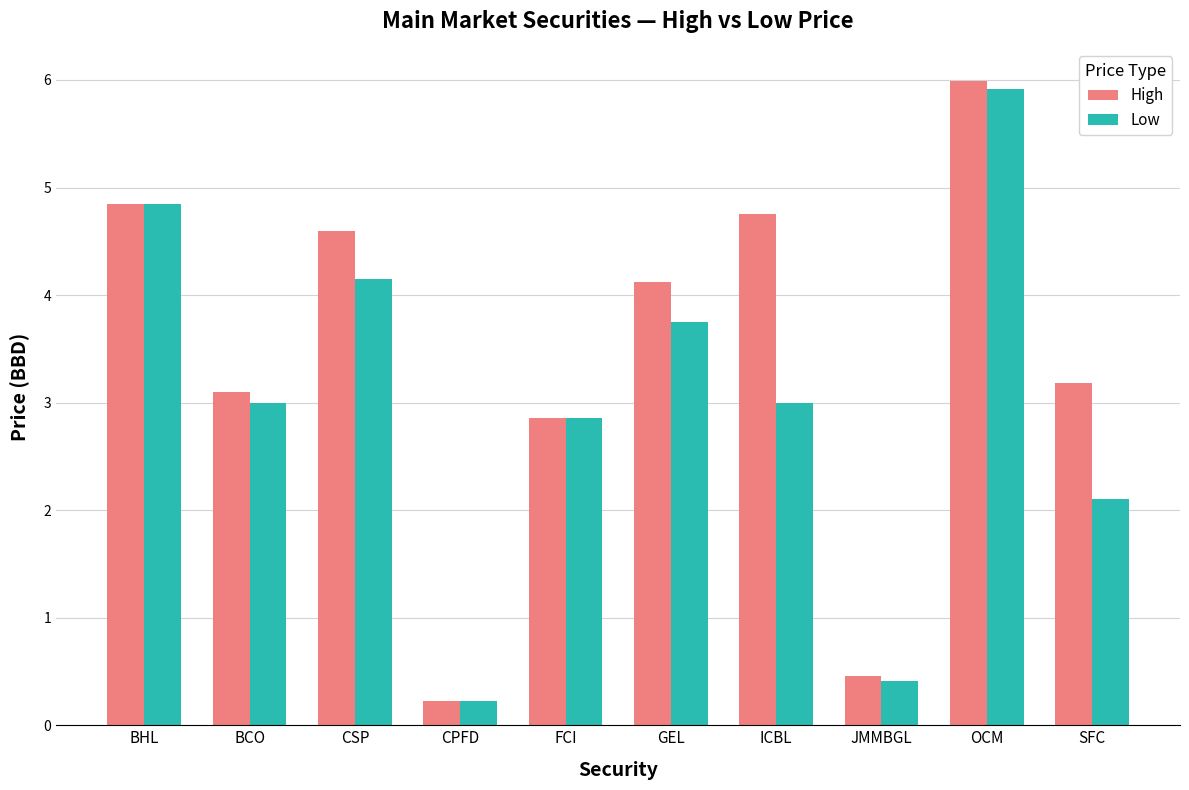

Which category has the lowest value in the High series?

CPFD